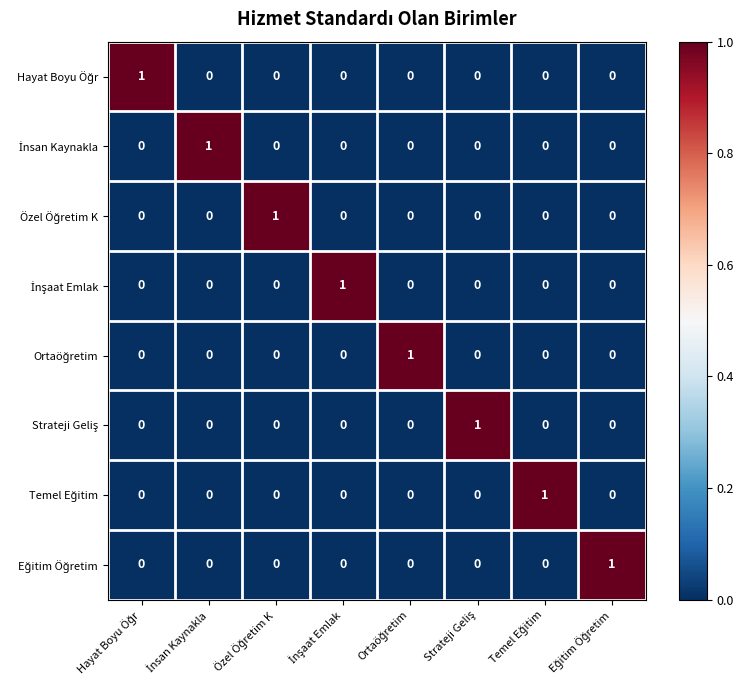

How many distinct data groups are displayed?

8